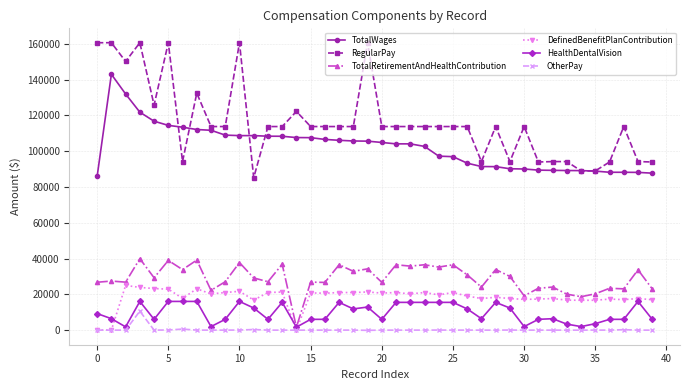

Which series has the largest range (max minus min)?

RegularPay